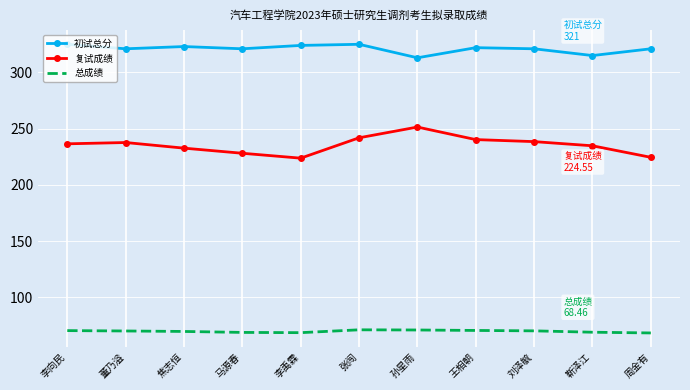

What is the lowest value of the 初试总分 series?

313.0